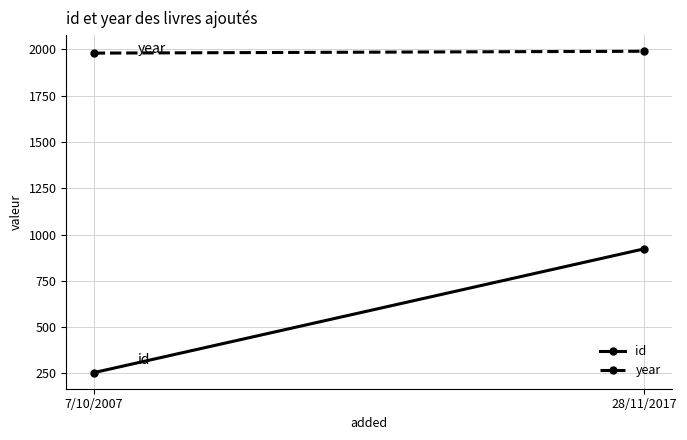

Reading left to right, transcribe all the data shown in this chart.

id: 7/10/2007=254	28/11/2017=923
year: 7/10/2007=1980	28/11/2017=1990